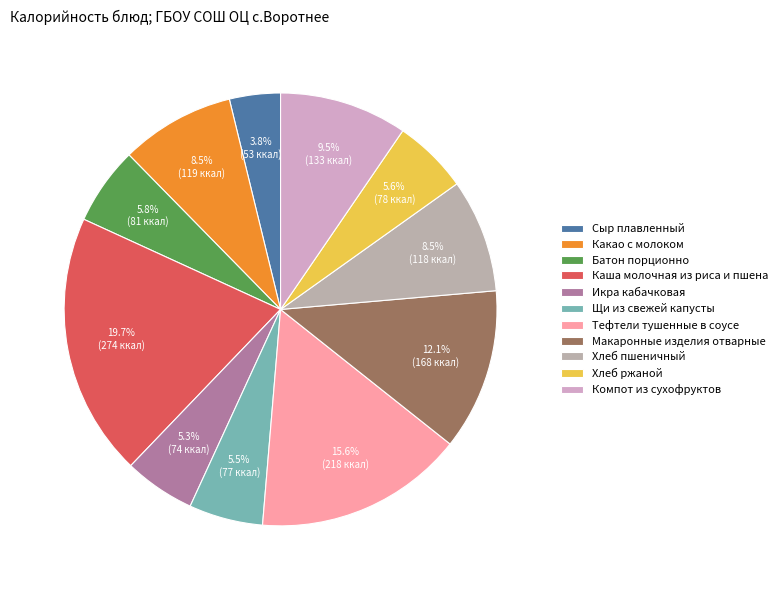

Does any single category account for the majority?

No